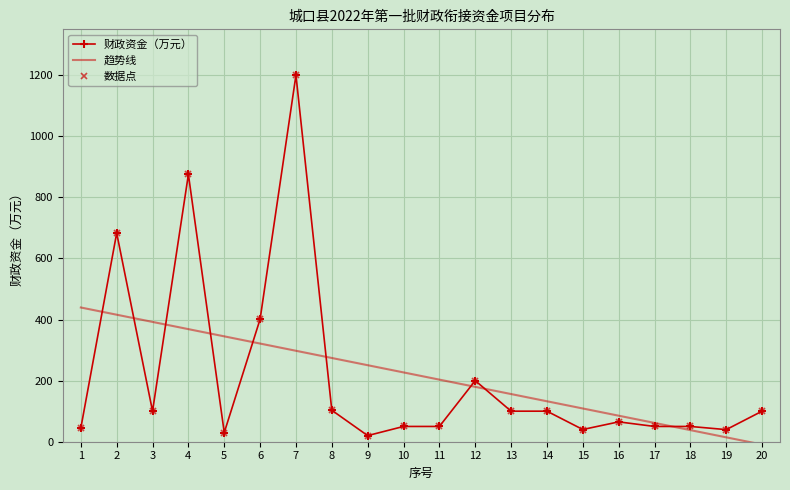

The value at 18 is 89.8. True or false?

False